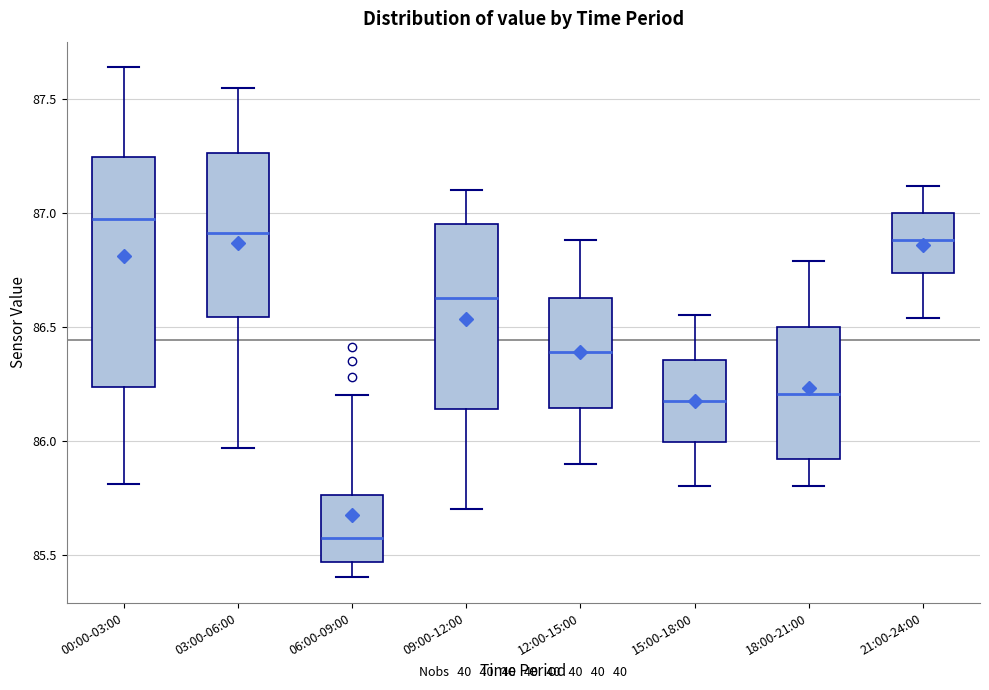

Which box is the tallest, from its lower edge to its upper edge?

00:00-03:00